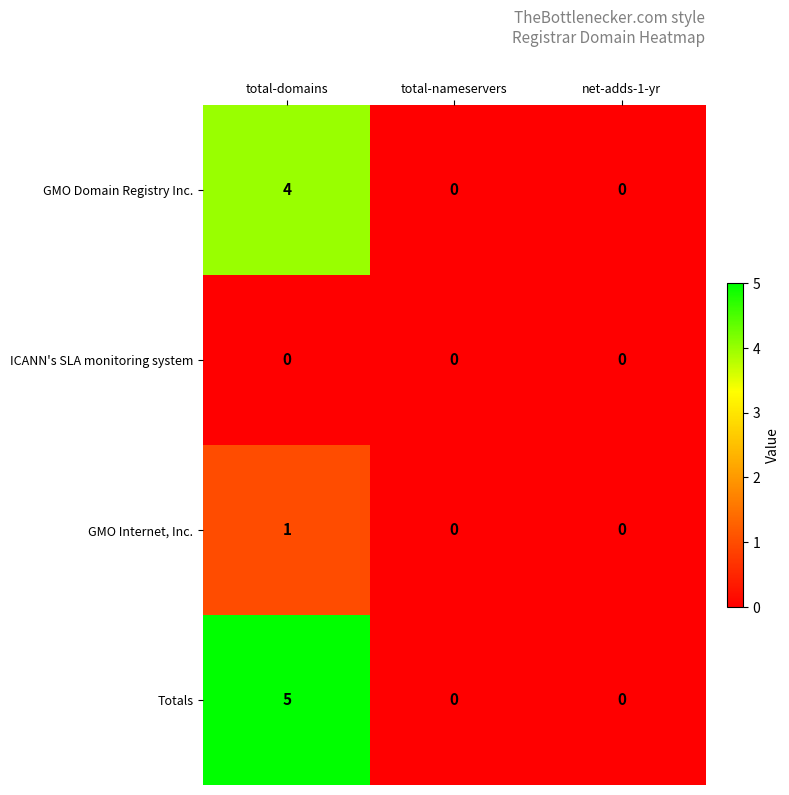

Reading left to right, what are all the values shown in this chart?

GMO Domain Registry Inc.: total-domains=4	total-nameservers=0	net-adds-1-yr=0
ICANN's SLA monitoring system: total-domains=0	total-nameservers=0	net-adds-1-yr=0
GMO Internet, Inc.: total-domains=1	total-nameservers=0	net-adds-1-yr=0
Totals: total-domains=5	total-nameservers=0	net-adds-1-yr=0